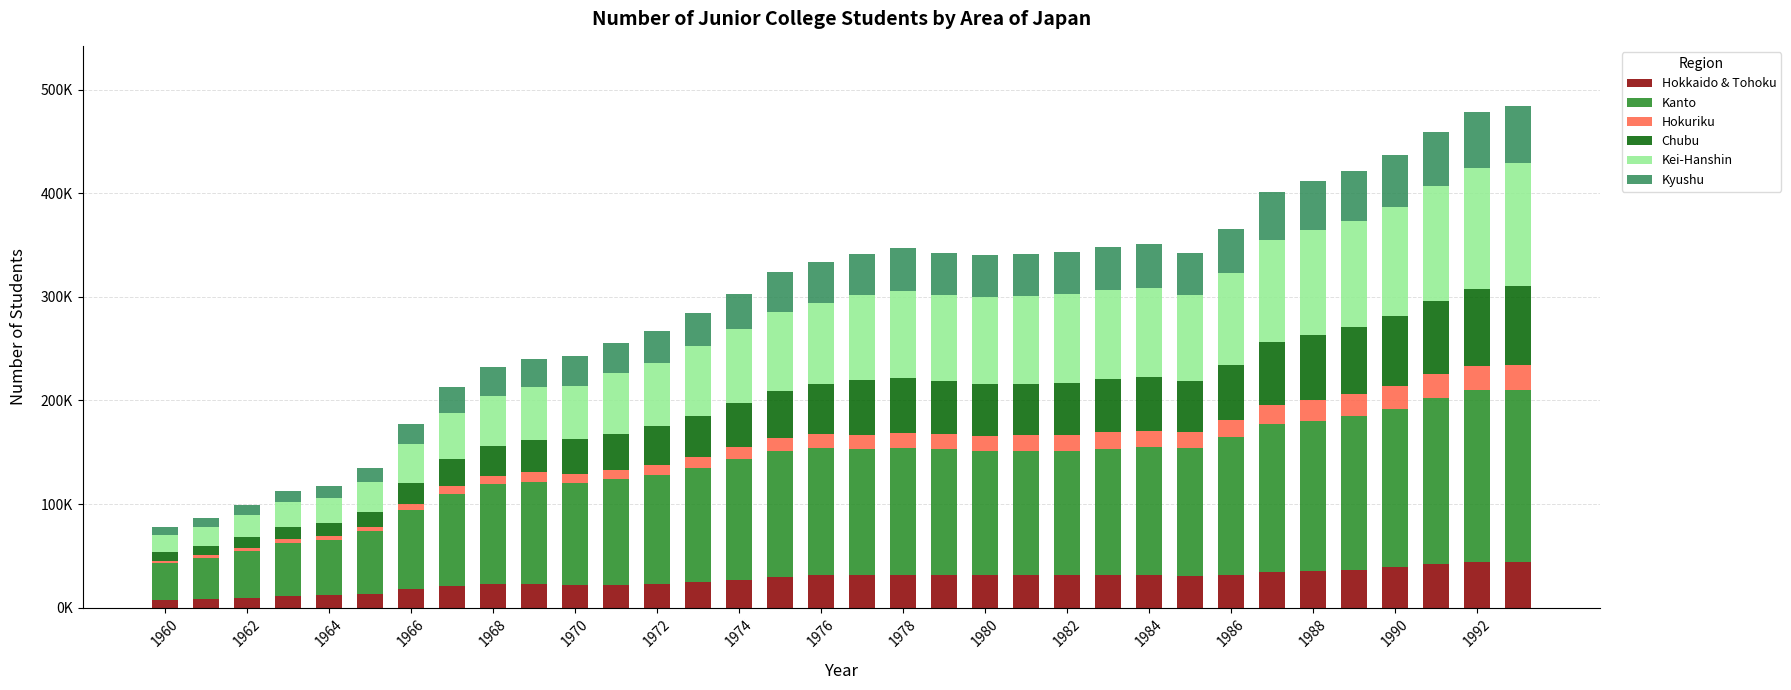

Does the chart contain stacked bars?

Yes